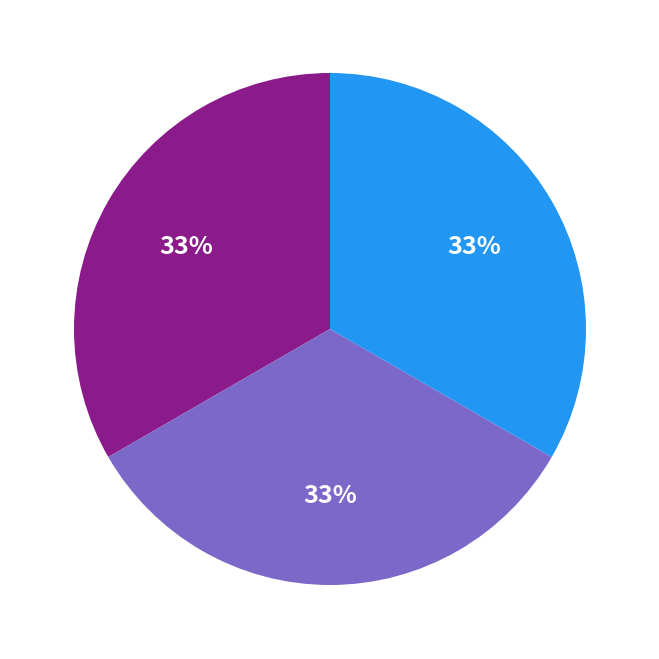

Count the number of slices in the pie.

3